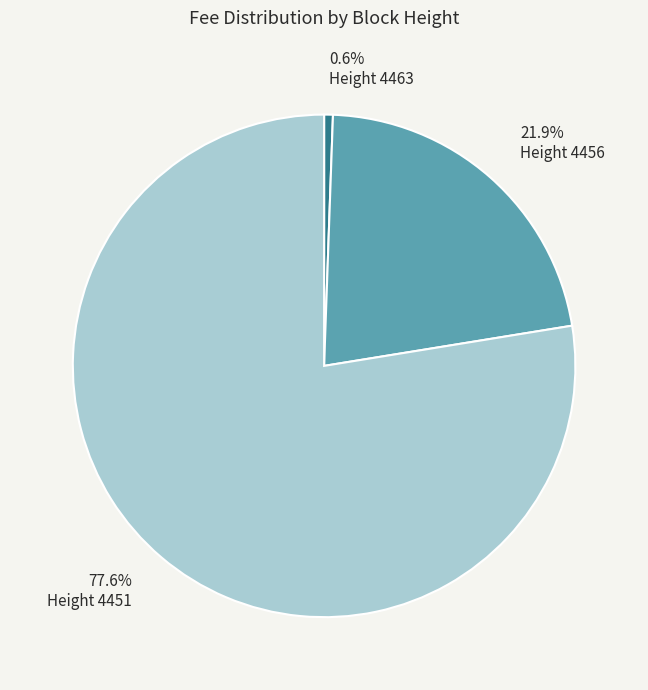

Rank the categories by value from highest to lowest.

Height 4451, Height 4456, Height 4463